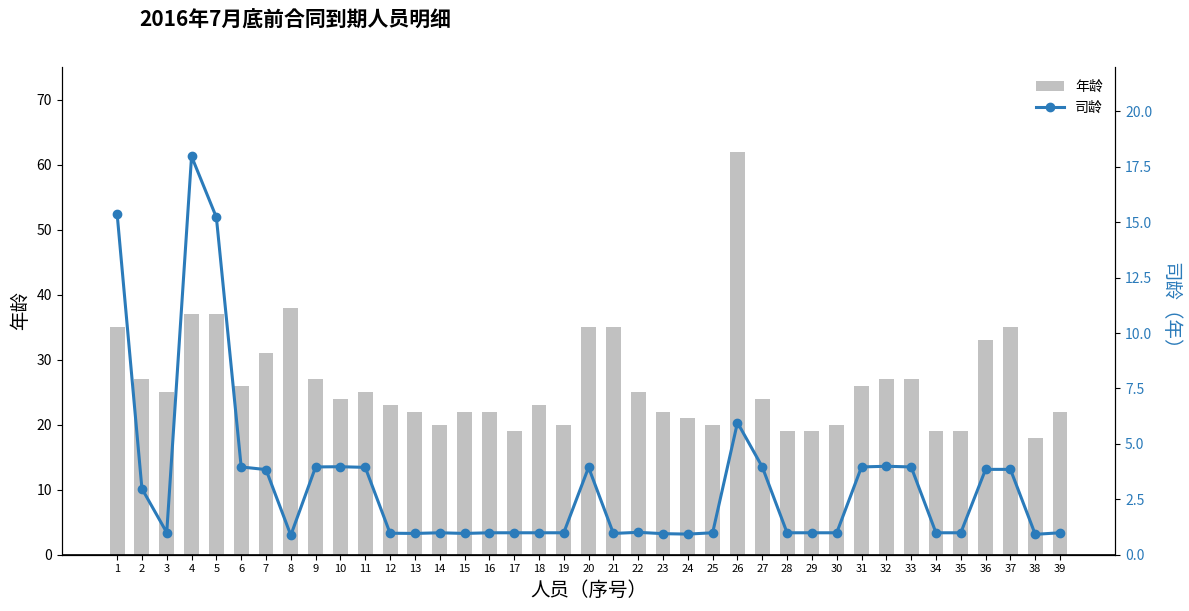

What is the value of the 年龄 bar at the 34th from the left?

19